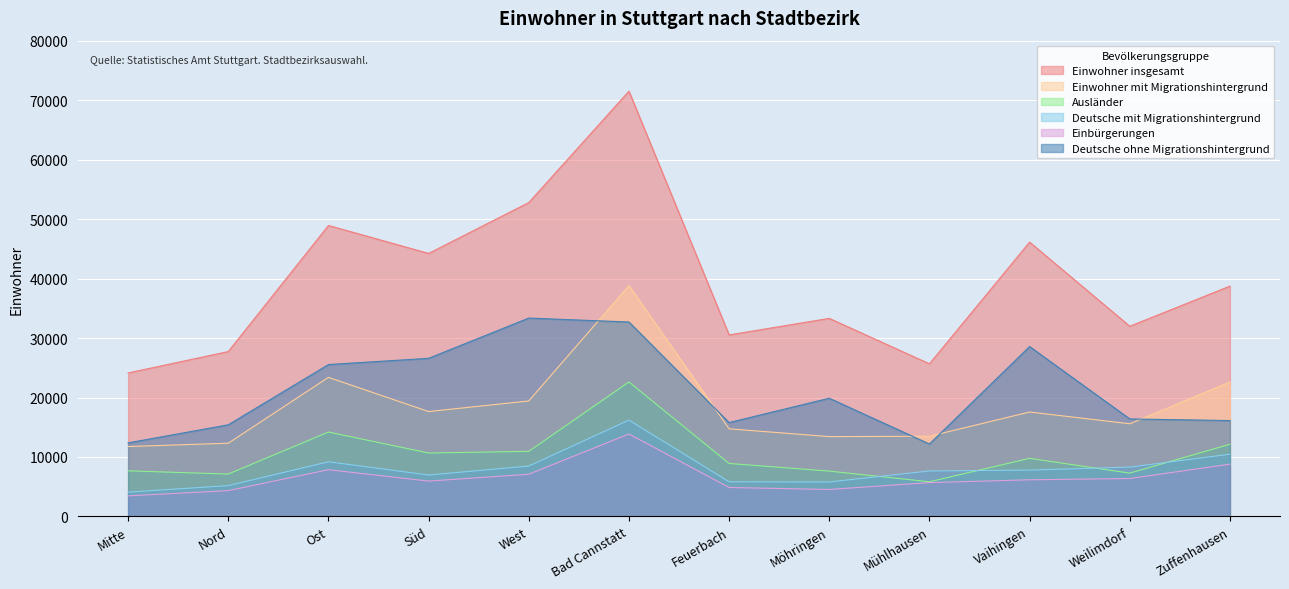

At which category is the sum across all series the highest?

Bad Cannstatt